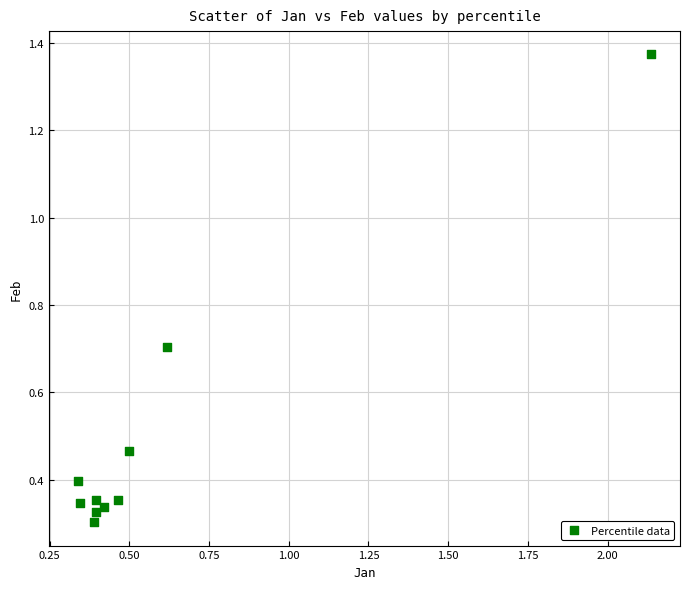

What is the range of X values (max minus min)?

1.8